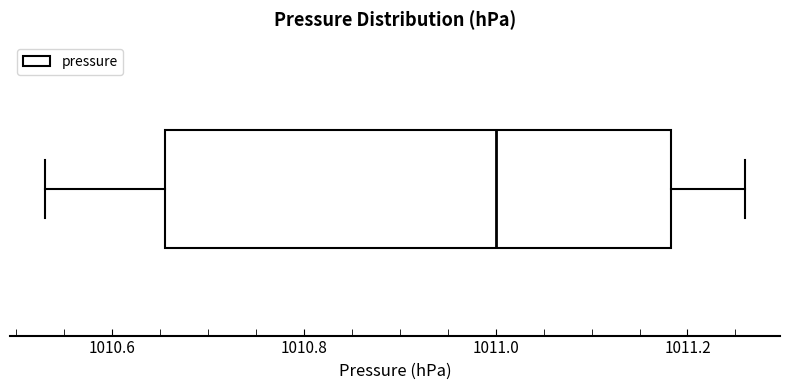

Transcribe this box plot: give where the median line is, the range the box spans, and where the two whiskers end, as read against the x-axis. The values are not printed on the chart, so give them approximately, as read against the axis.

median 1011.00, box 1010.66 to 1011.18, whiskers 1010.54 to 1011.26